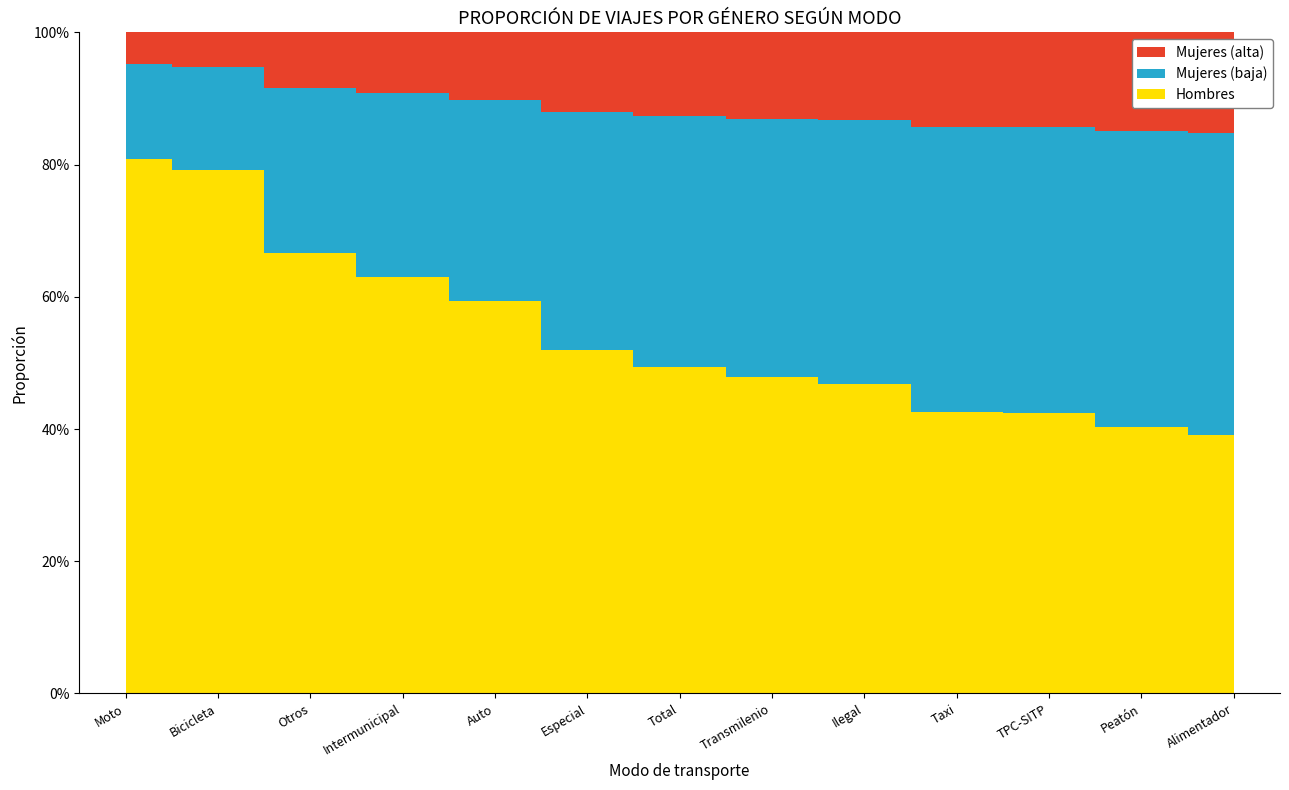

Reading right to left, extract all data points from this chart.

HOMBRES: Alimentador=0.4	Peatón=0.4	TPC-SITP=0.4	Taxi=0.4	Ilegal=0.5	Transmilenio=0.5	Total=0.5	Especial=0.5	Auto=0.6	Intermunicipal=0.6	Otros=0.7	Bicicleta=0.8	Moto=0.8
MUJERES: Alimentador=0.6	Peatón=0.6	TPC-SITP=0.6	Taxi=0.6	Ilegal=0.5	Transmilenio=0.5	Total=0.5	Especial=0.5	Auto=0.4	Intermunicipal=0.4	Otros=0.3	Bicicleta=0.2	Moto=0.2